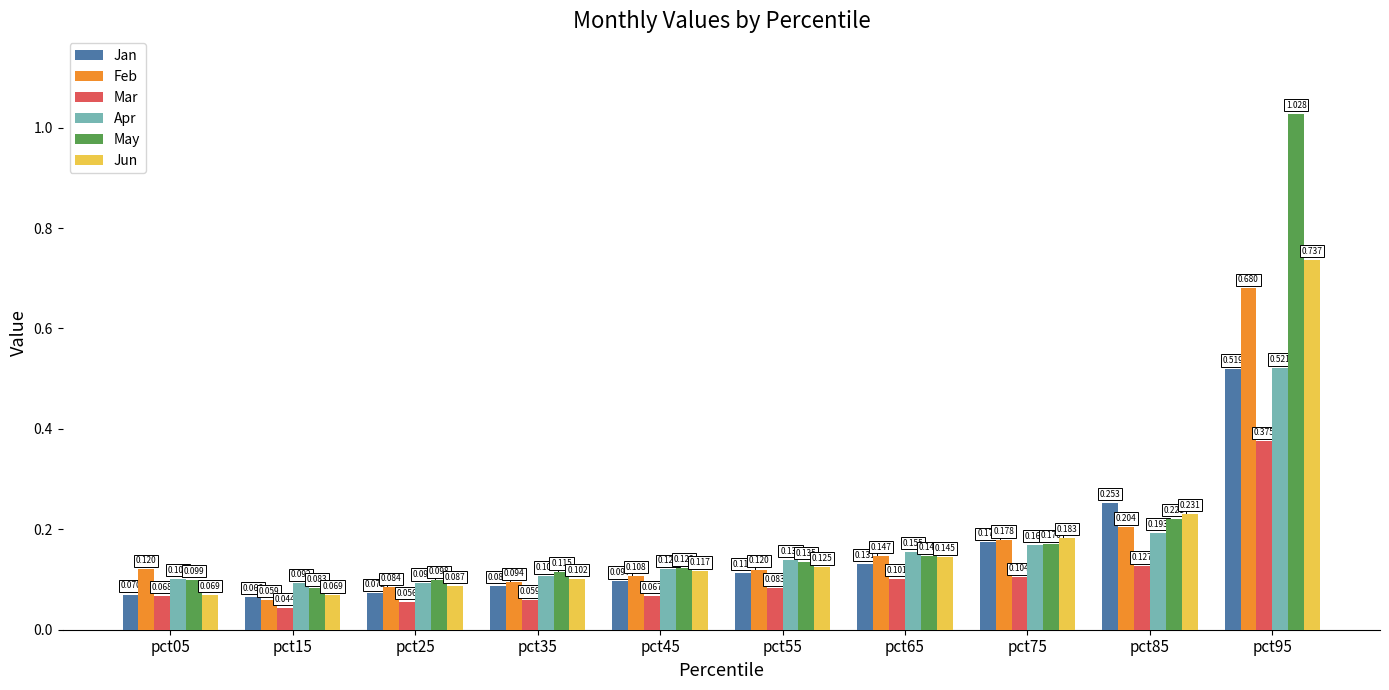

Which series has the widest spread of values?

May